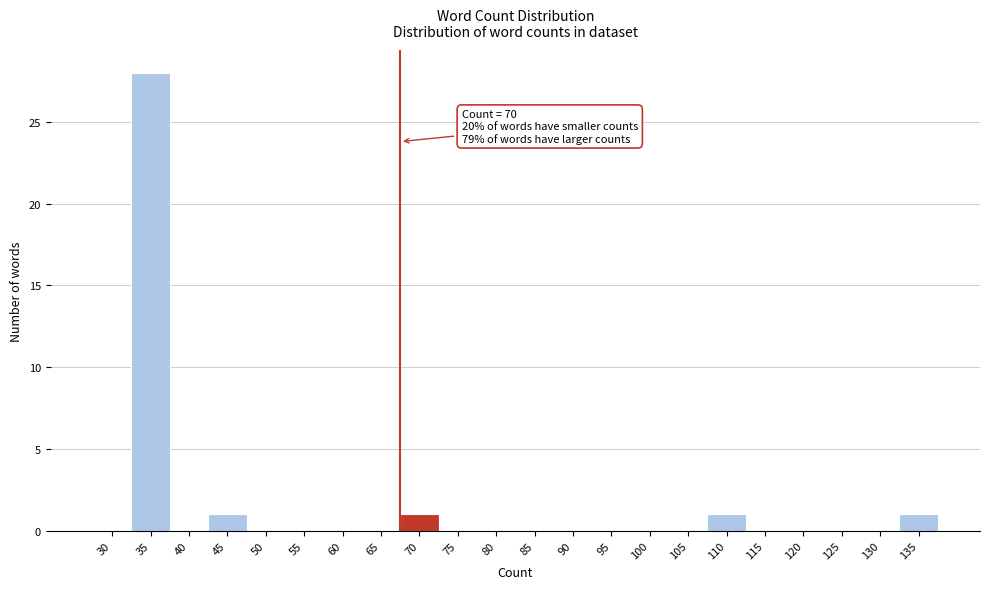

Reading left to right, what are all the values shown in this chart?

30=0	35=28	40=0	45=1	50=0	55=0	60=0	65=0	70=1	75=0	80=0	85=0	90=0	95=0	100=0	105=0	110=1	115=0	120=0	125=0	130=0	135=1